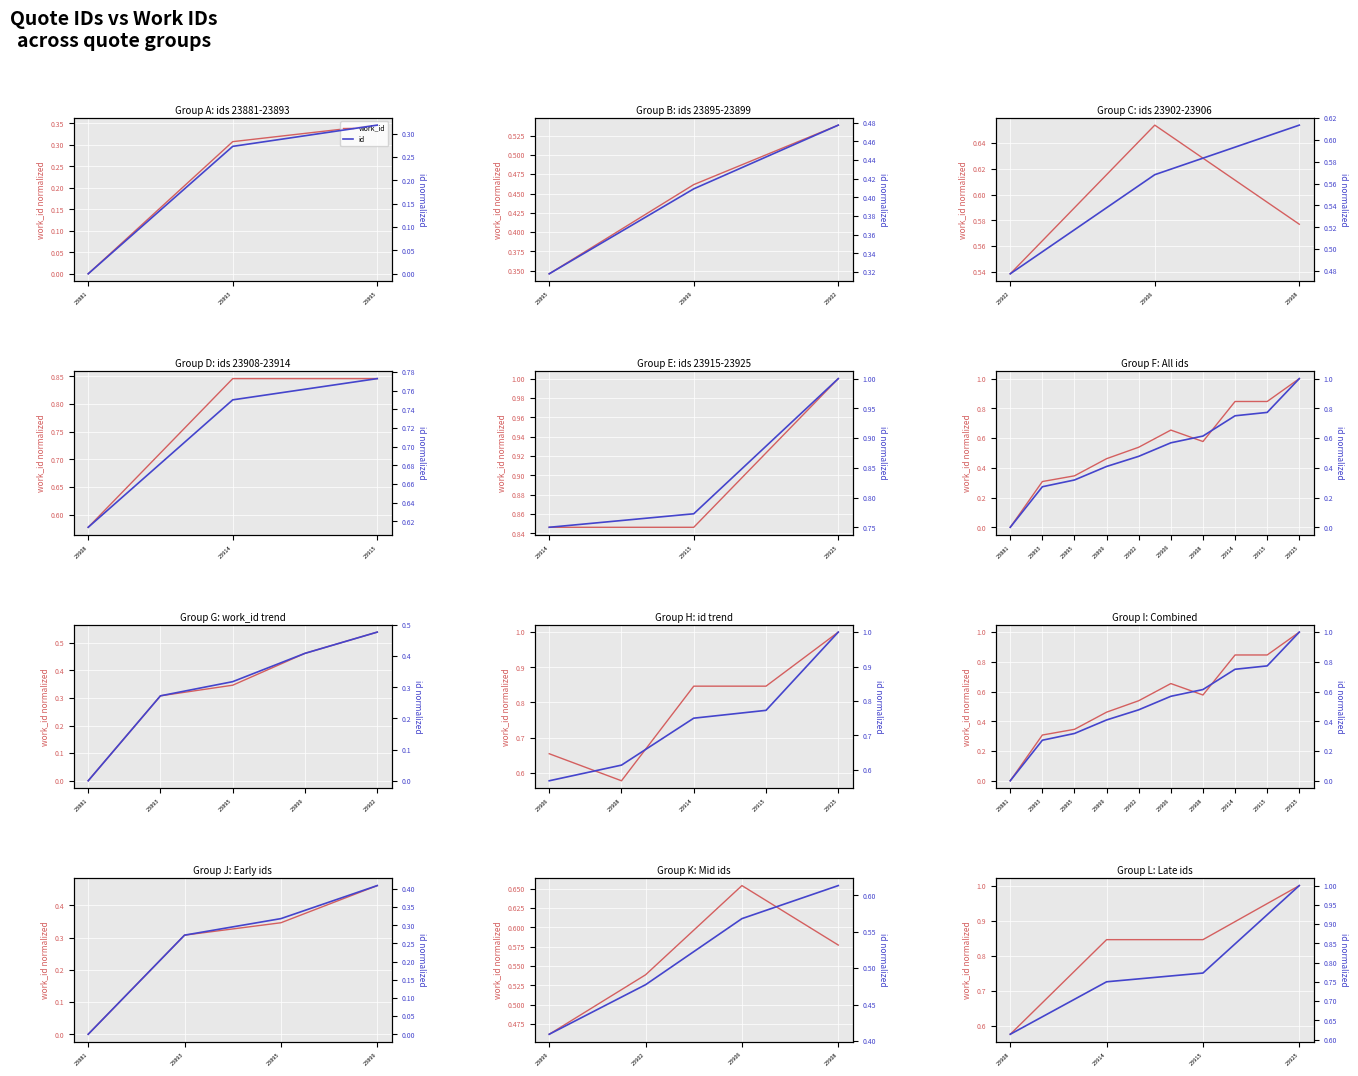

Reading right to left, extract all data points from this chart.

work_id: 1.0	0.8	0.8	0.6
id: 1.0	0.8	0.8	0.6